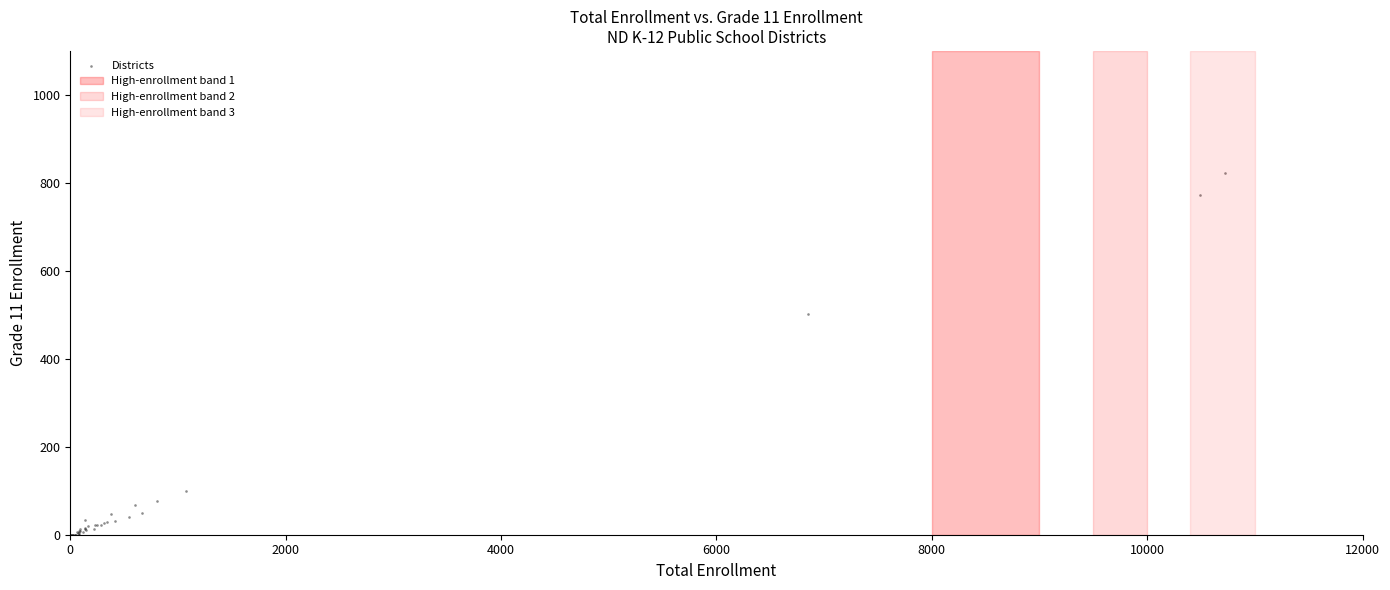

What Y value in the scatter plot is closest to 411?

501